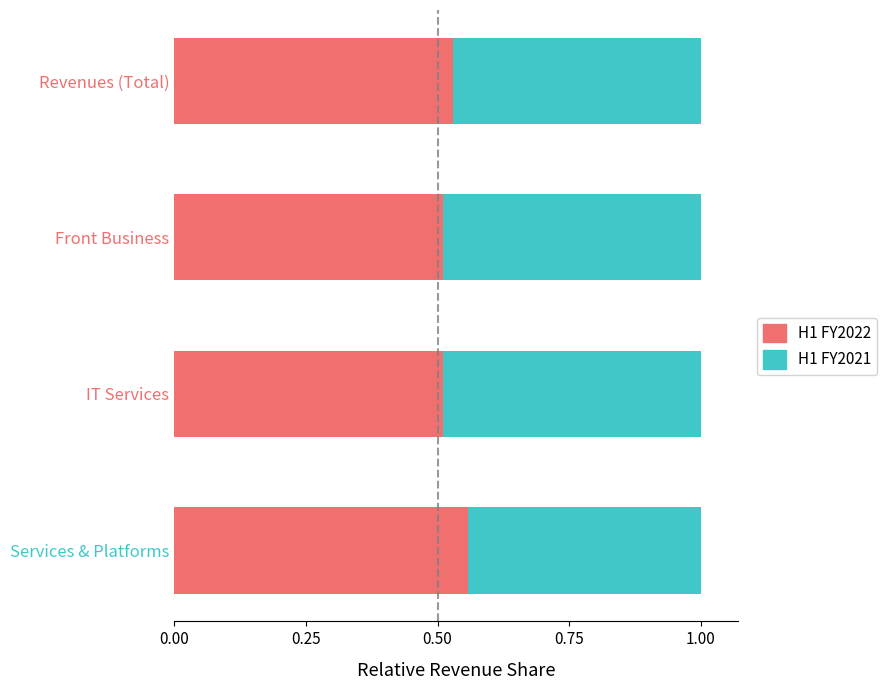

What is the sum of the H1 FY2022 values at IT Services and Services & Platforms?

1.1